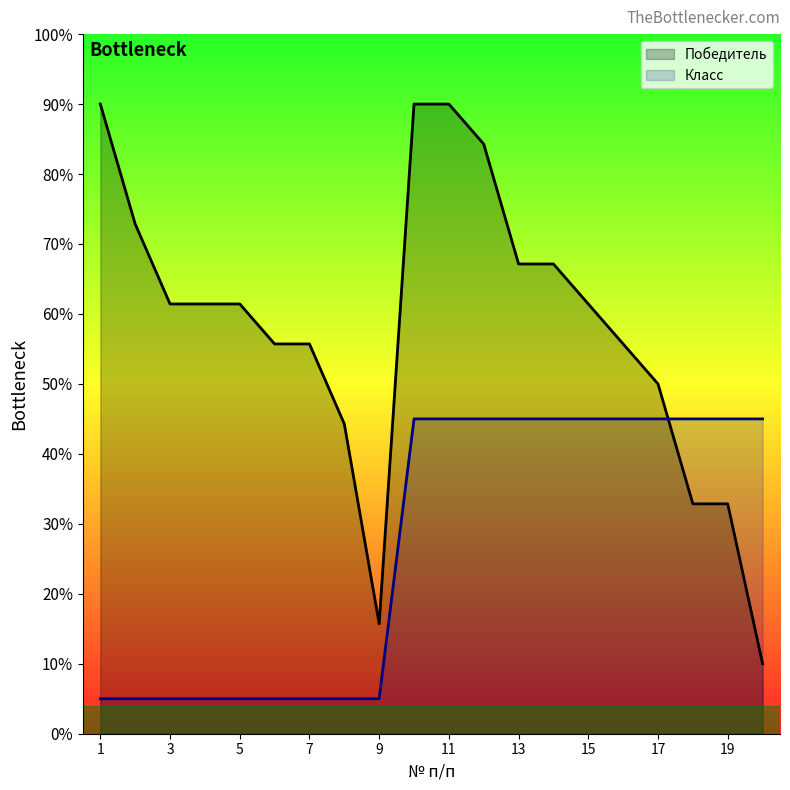

How many data points in Победитель are less than 61?

9